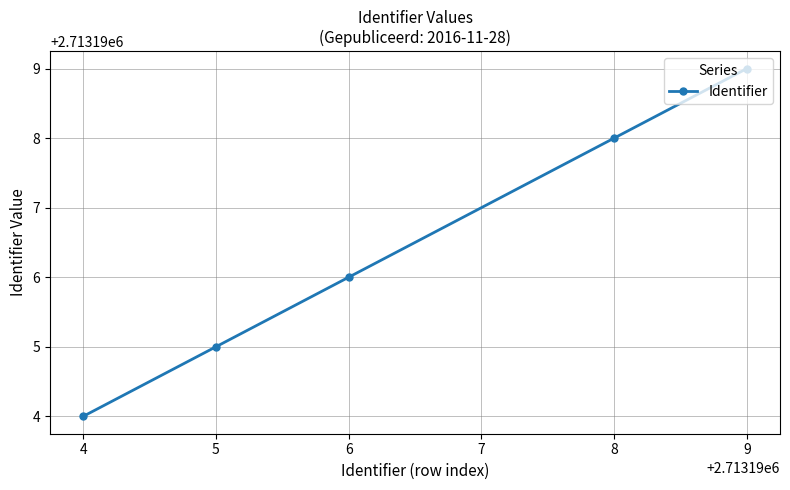

Reading left to right, list all the values displayed in this chart.

2713194	2713195	2713196	2713198	2713199